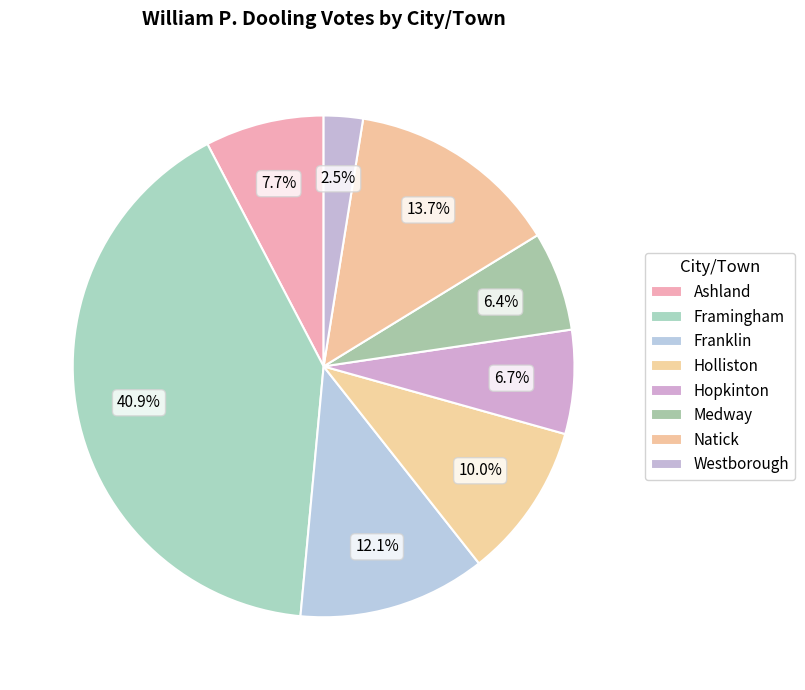

How many segments does this pie chart have?

8